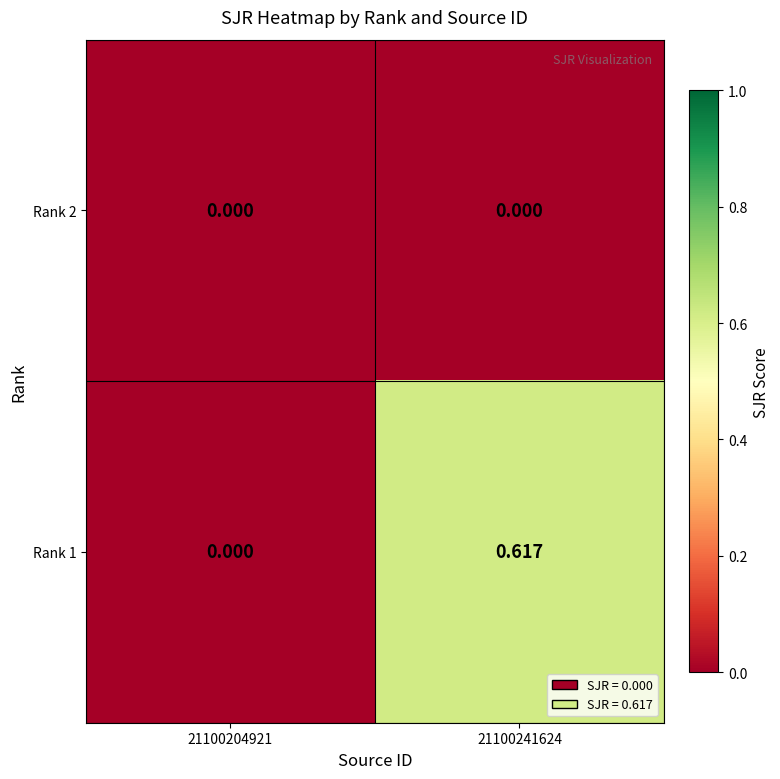

Count the number of data series in this chart.

2